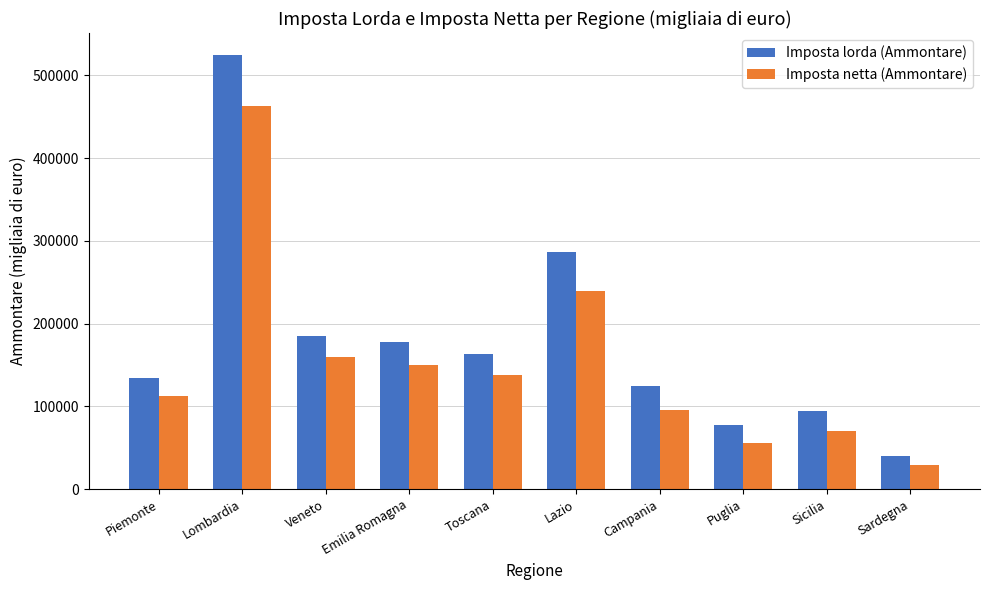

What is the sum of all Imposta lorda (Ammontare) values?

1810682